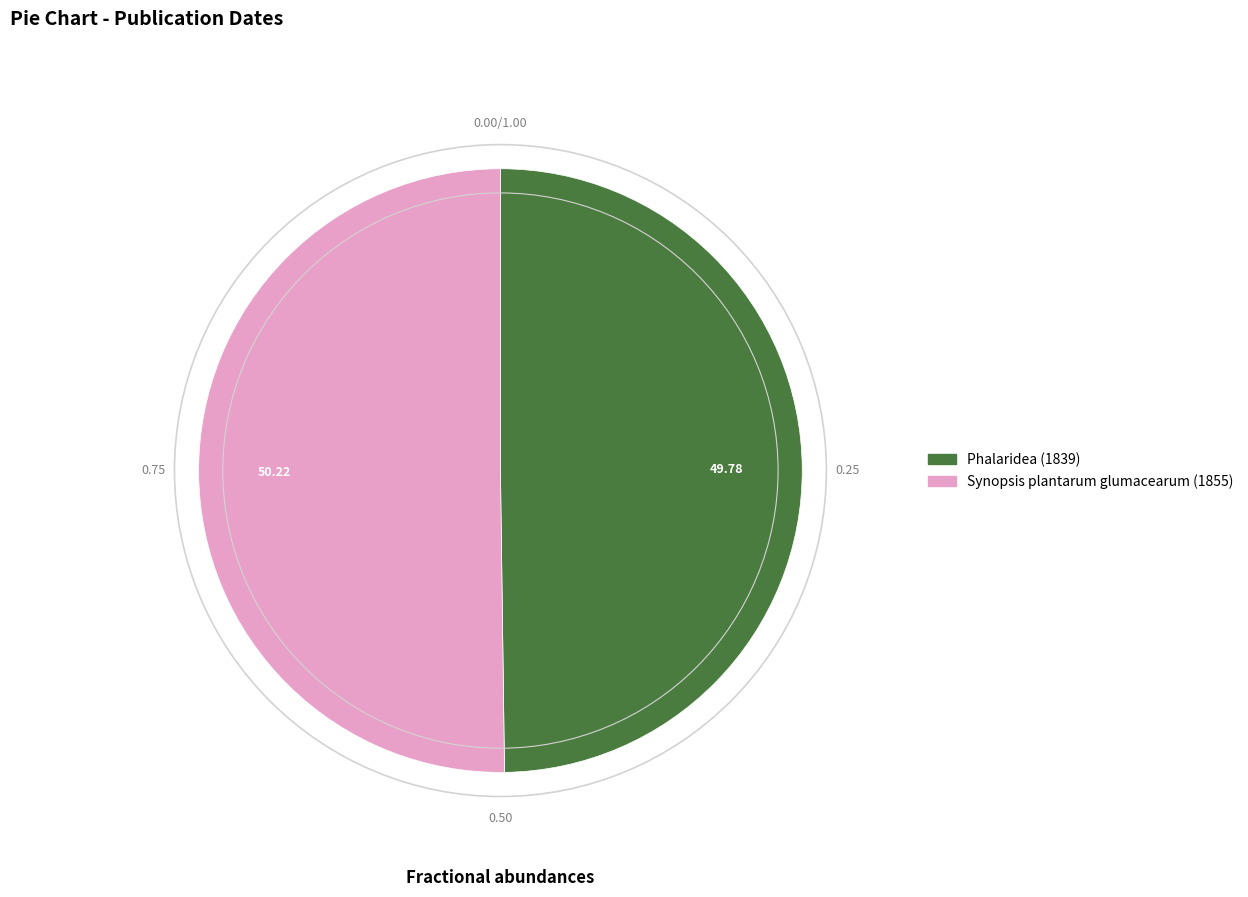

How many slices are in this pie chart?

2